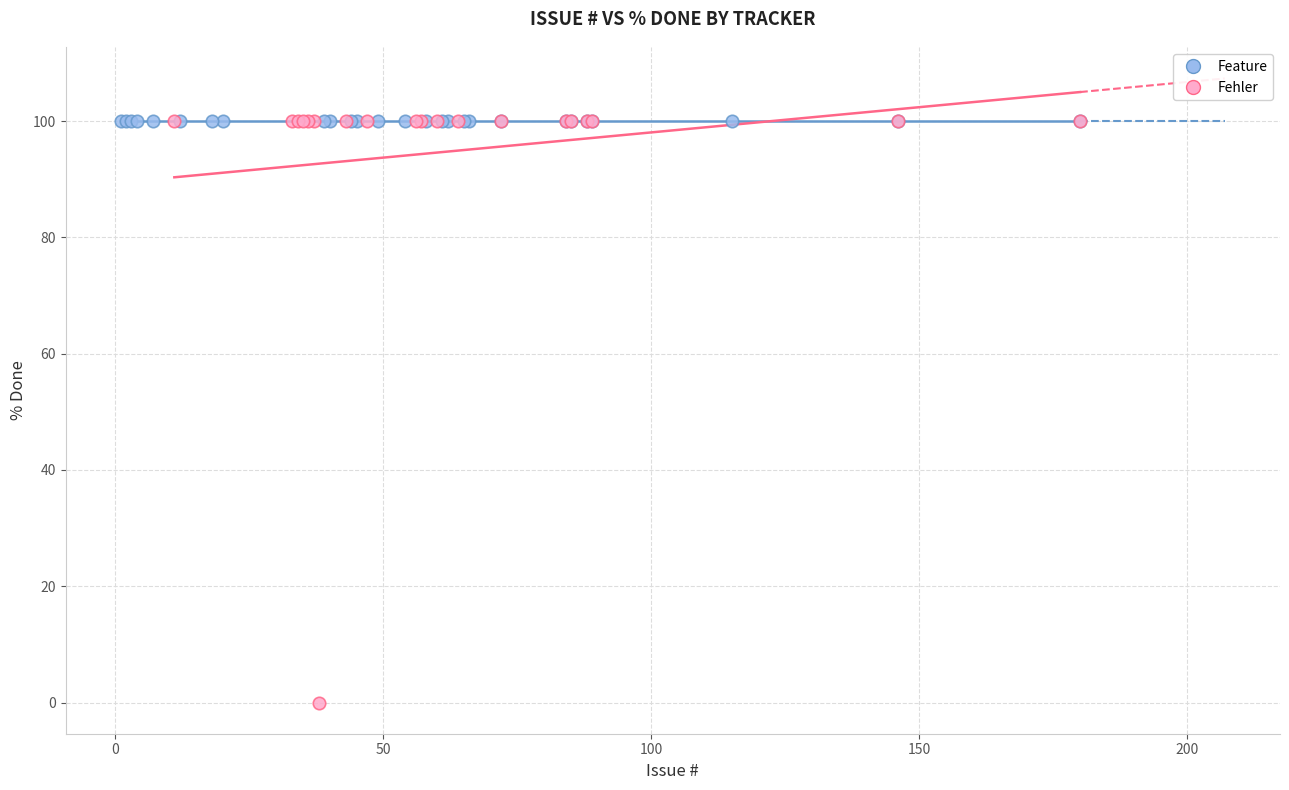

Which series reaches the minimum Y coordinate?

Fehler